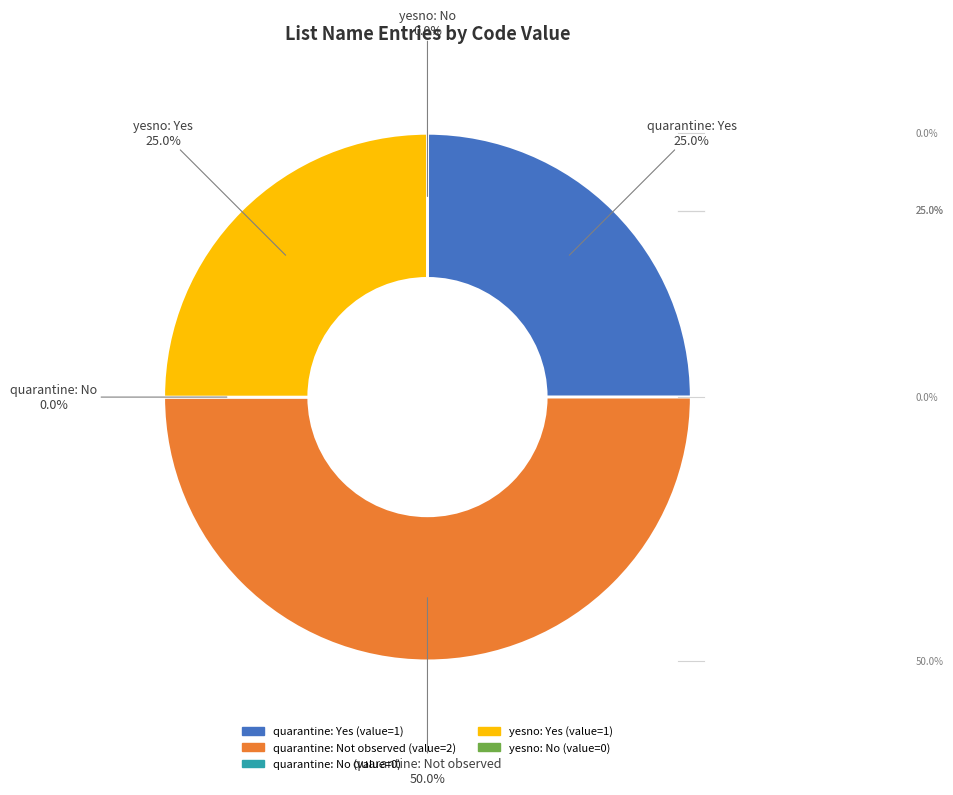

Which slice is the smallest?

quarantine: No